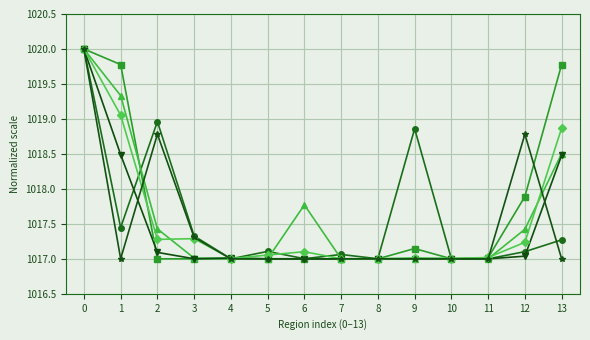

What is the maximum value shown in the chart?

1020.0